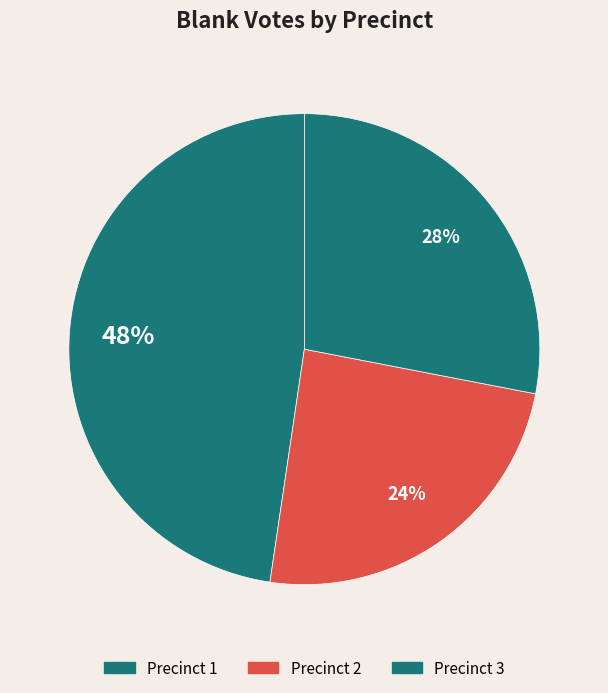

Is it true that Precinct 2 is 24% of the pie?

True